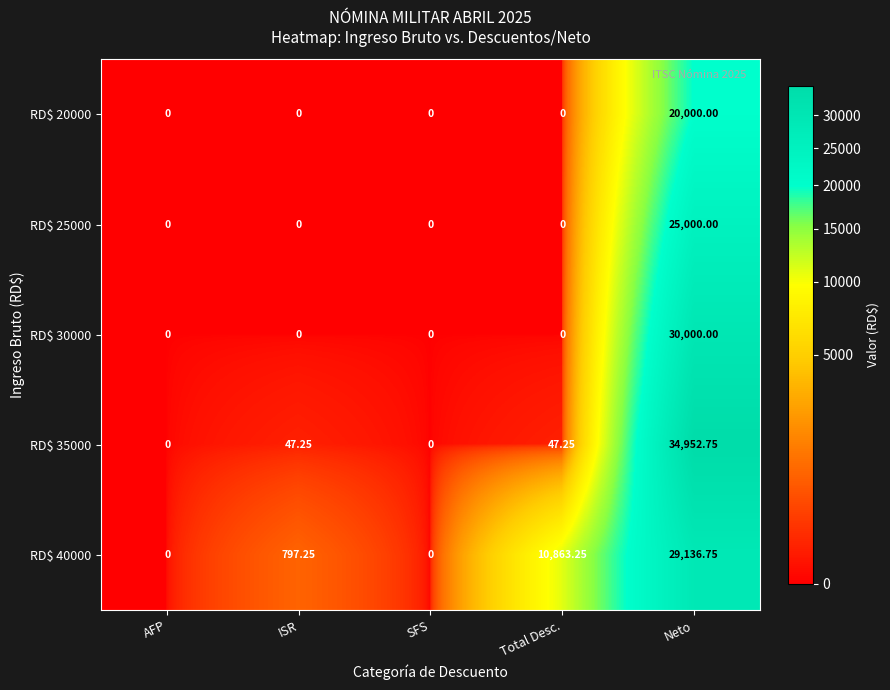

At which label does RD$ 30000 reach its peak?

Neto